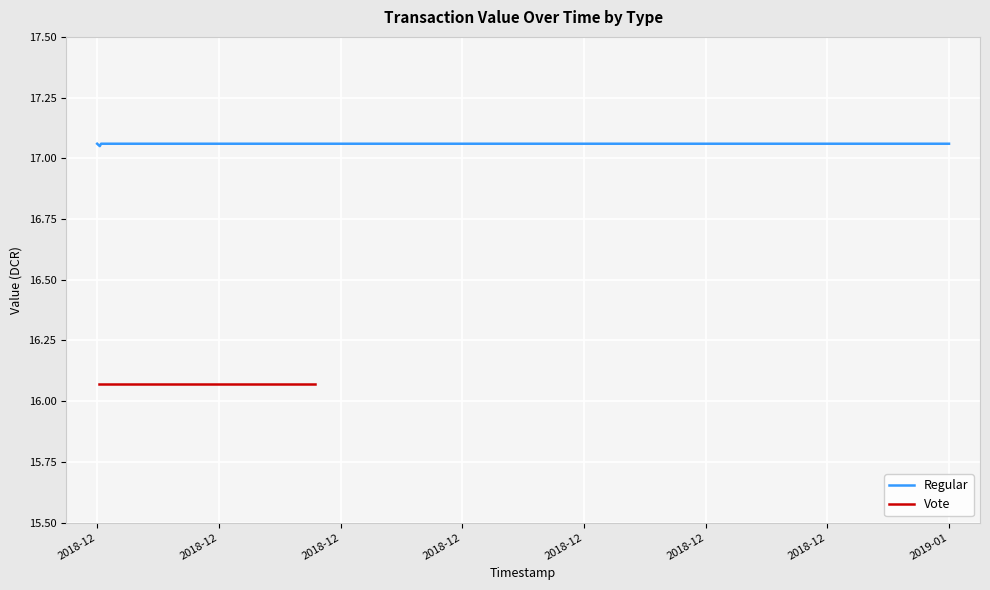

Is it true that Regular equals 5.4 at 2018-12?

False